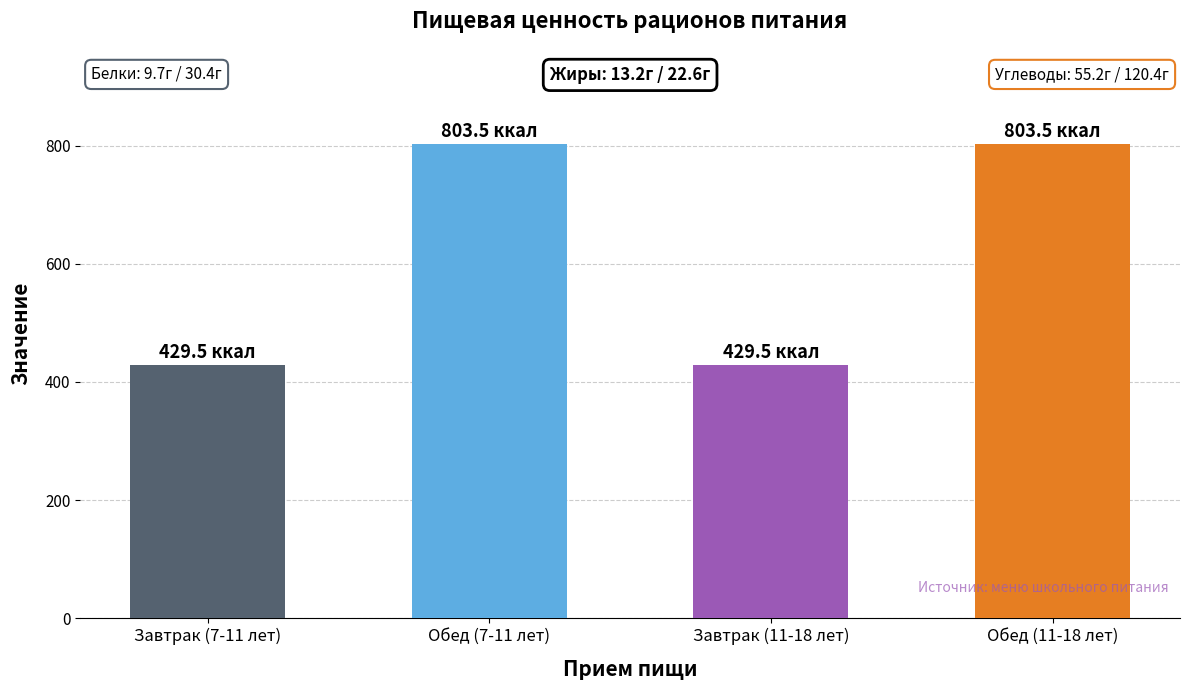

Approximately how many times larger is the value at Завтрак (7-11 лет) compared to Обед (11-18 лет)?

0.5